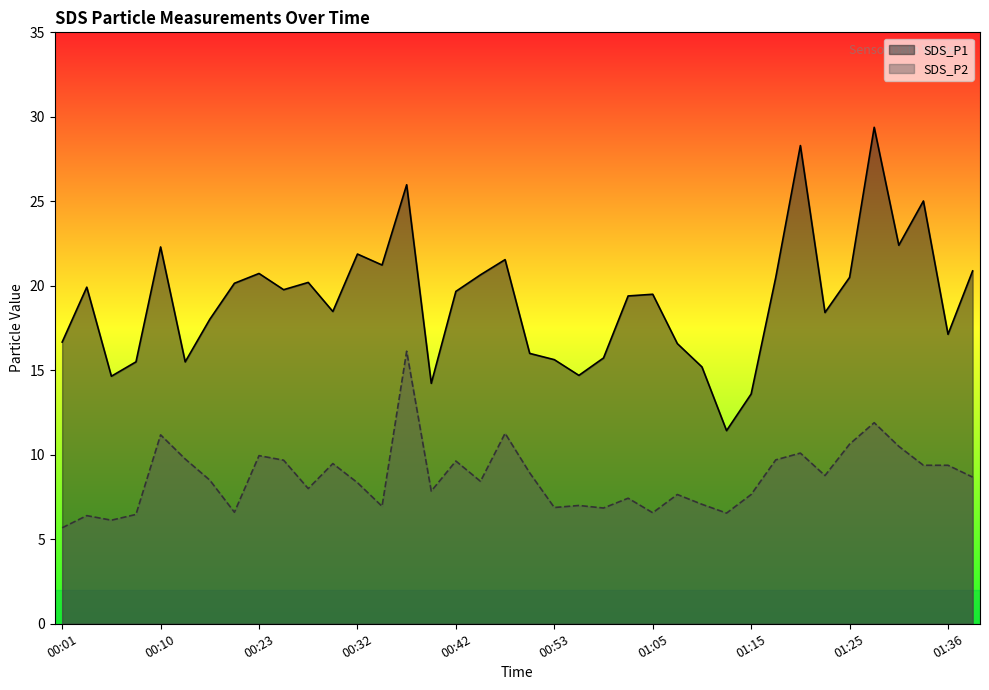

Is the value of SDS_P2 at 00:58 greater than the value of SDS_P1 at 00:03?

No